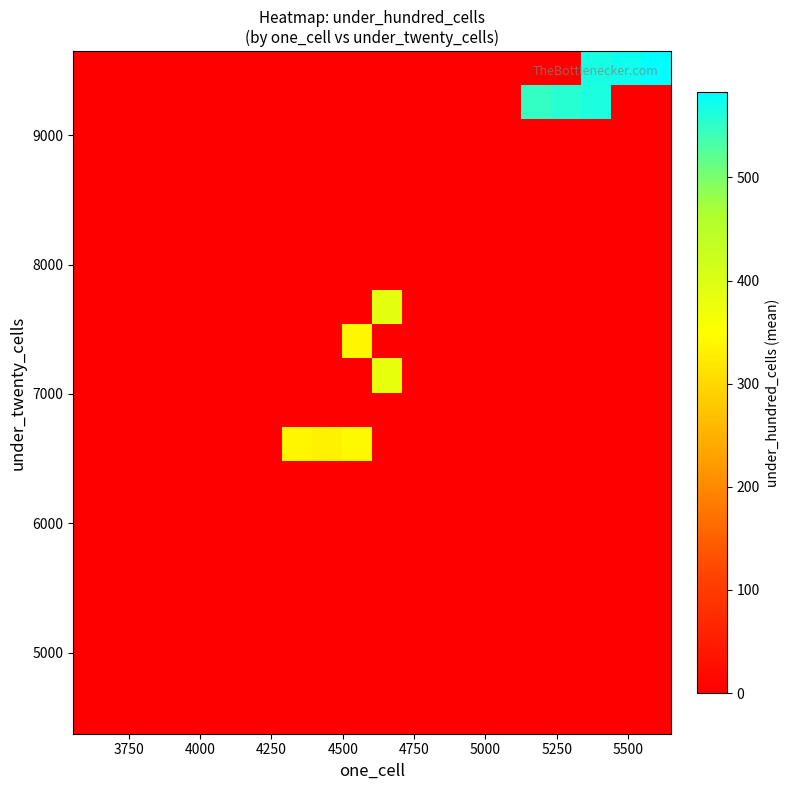

How many distinct data groups are displayed?

20